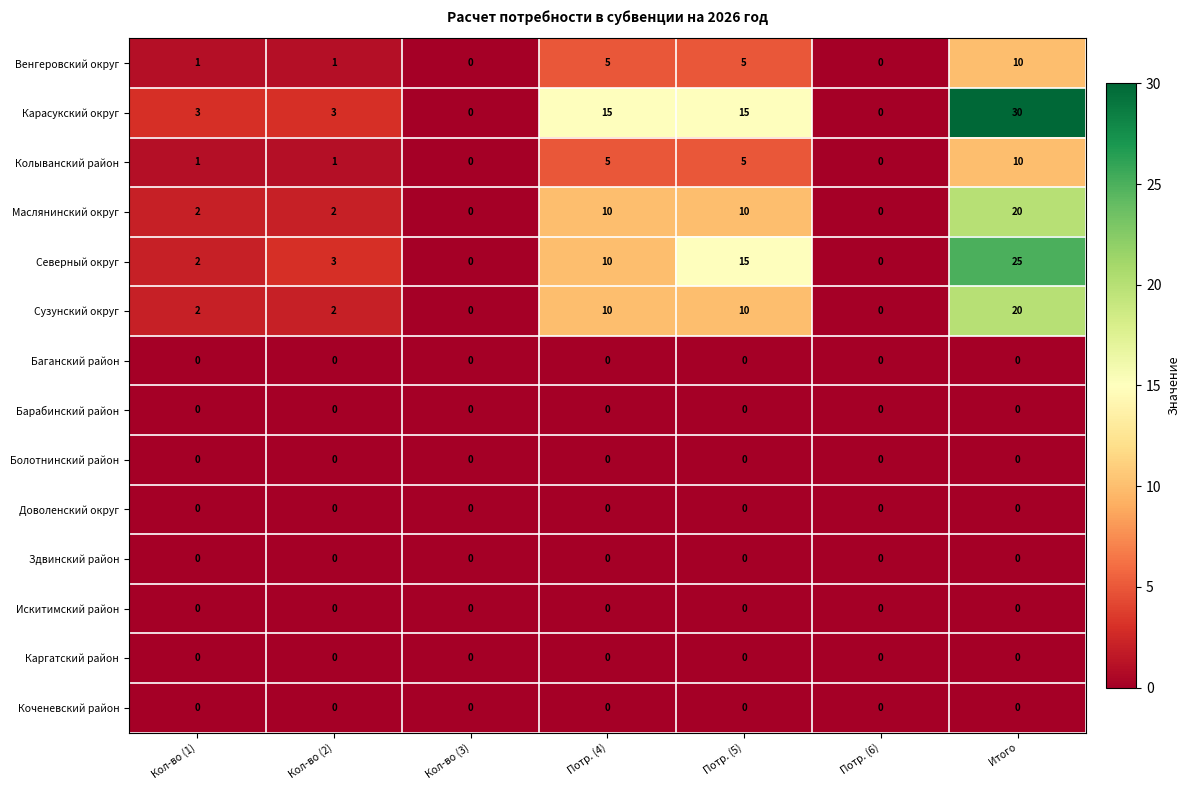

How many distinct data groups are displayed?

14